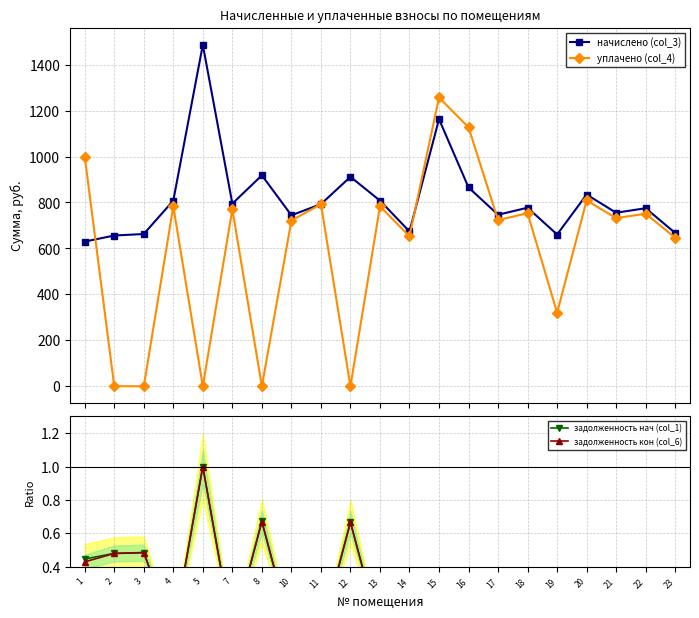

What is the value of the задолженность кон (col_6) point at the 2nd from the left?

0.5